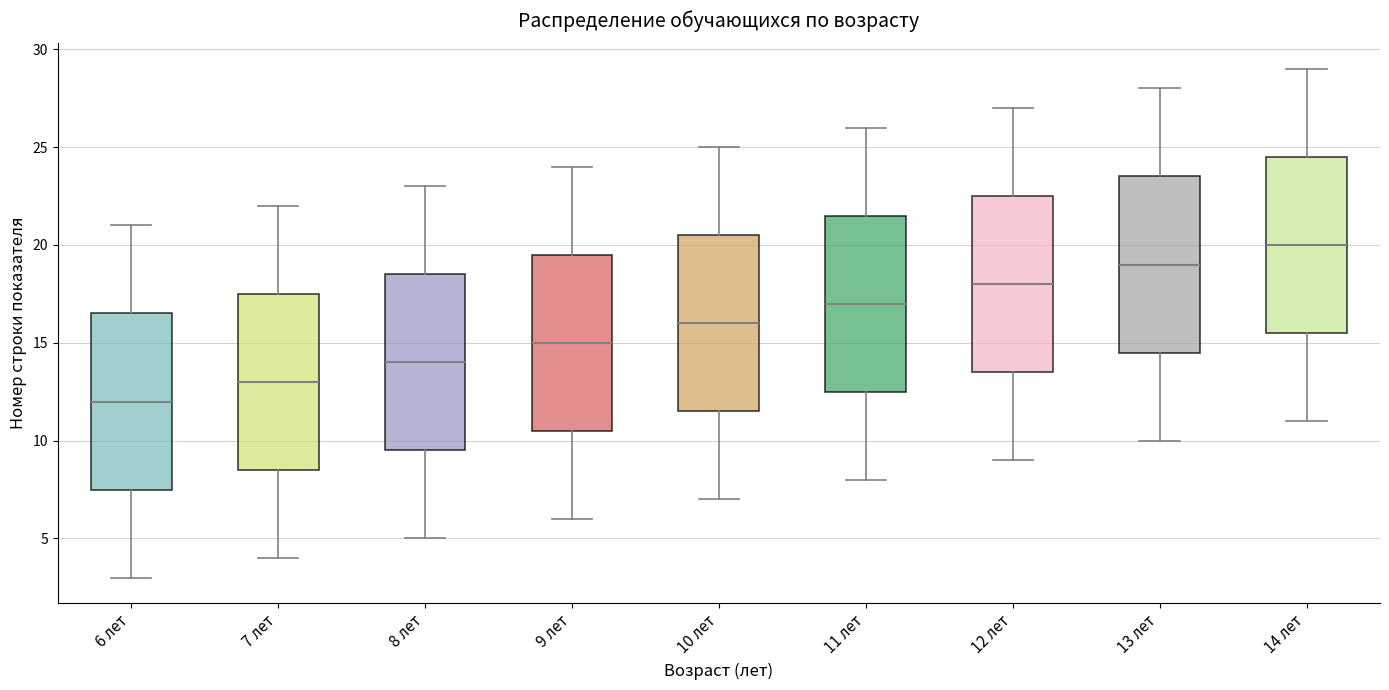

Reading left to right, transcribe this box plot: for each box, give where its median line is, the range the box spans, and where its two whiskers end, as read against the y-axis. The values are not printed on the chart, so give them approximately, as read against the axis.

6 лет: median 12.0, box 7.5 to 16.5, whiskers 3.0 to 21.0
7 лет: median 13.0, box 8.5 to 17.5, whiskers 4.0 to 22.0
8 лет: median 14.0, box 9.5 to 18.5, whiskers 5.0 to 23.0
9 лет: median 15.0, box 10.5 to 19.5, whiskers 6.0 to 24.0
10 лет: median 16.0, box 11.5 to 20.5, whiskers 7.0 to 25.0
11 лет: median 17.0, box 12.5 to 21.5, whiskers 8.0 to 26.0
12 лет: median 18.0, box 13.5 to 22.5, whiskers 9.0 to 27.0
13 лет: median 19.0, box 14.5 to 23.5, whiskers 10.0 to 28.0
14 лет: median 20.0, box 15.5 to 24.5, whiskers 11.0 to 29.0